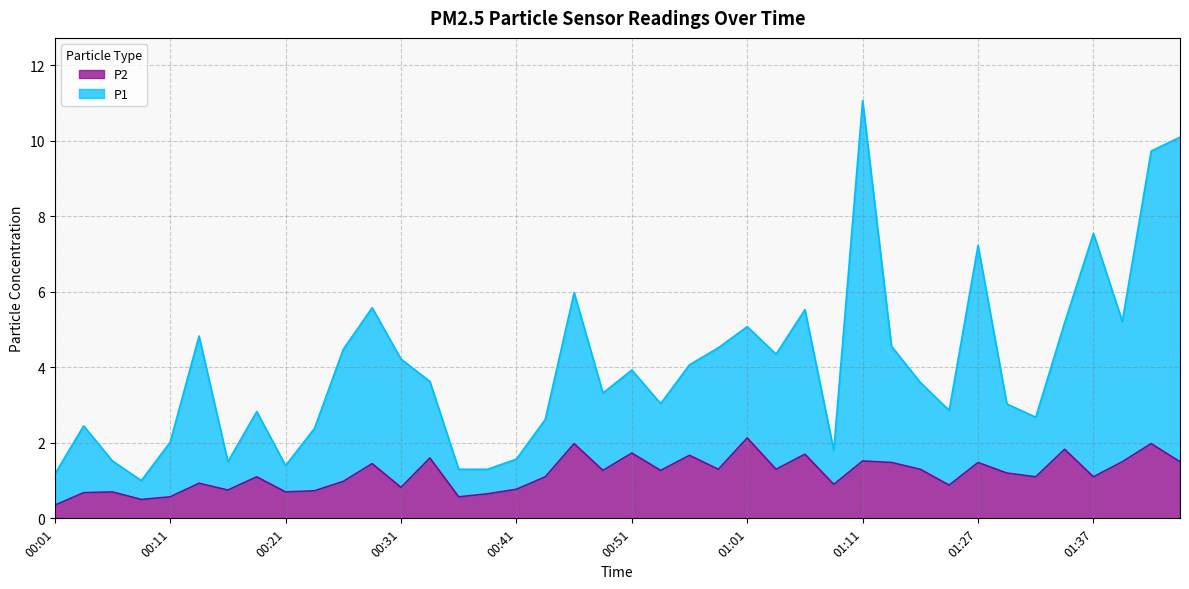

At which label does P2 reach its minimum?

00:01